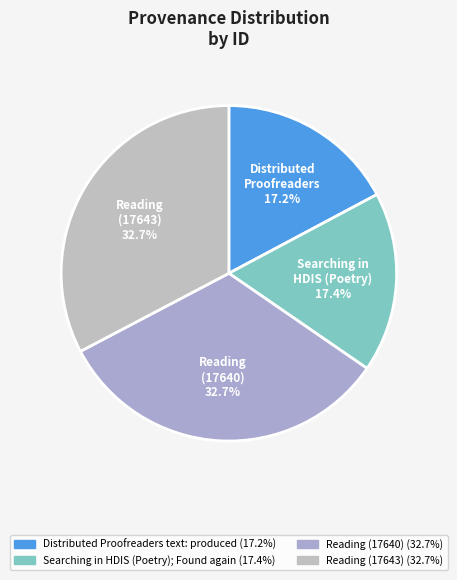

Rank the categories by value from highest to lowest.

Reading (17643), Reading (17640), Searching in HDIS (Poetry); Found again, Distributed Proofreaders text: produced